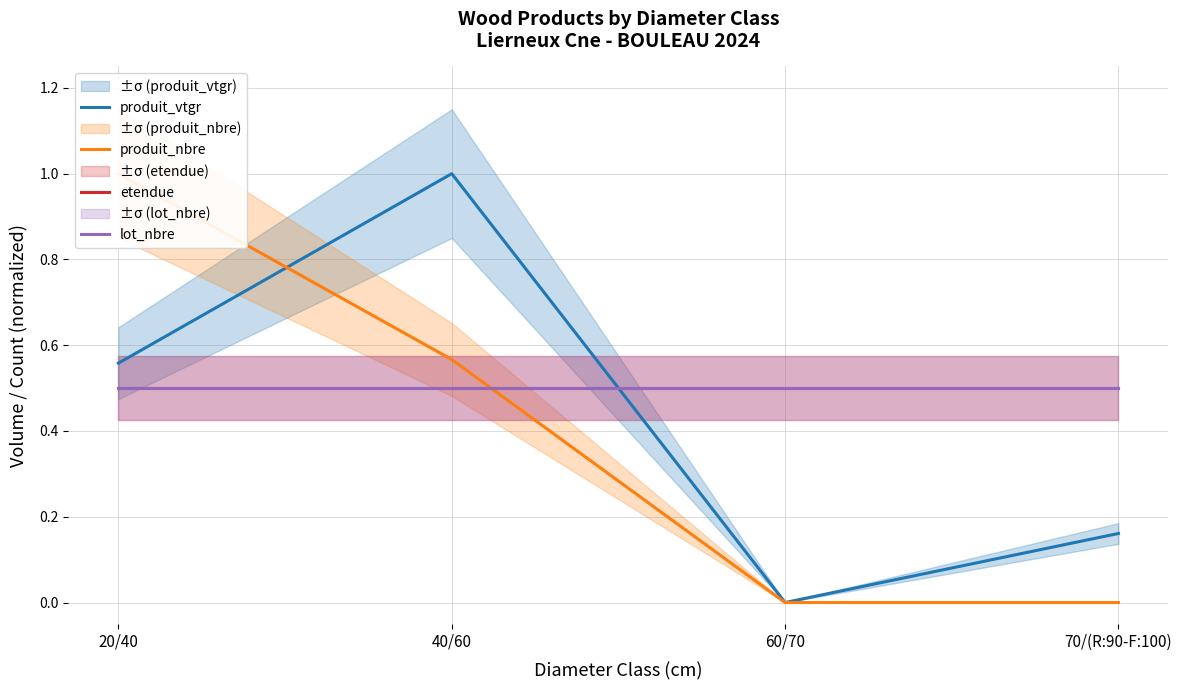

Where is lot_nbre nearest to the value 0?

20/40